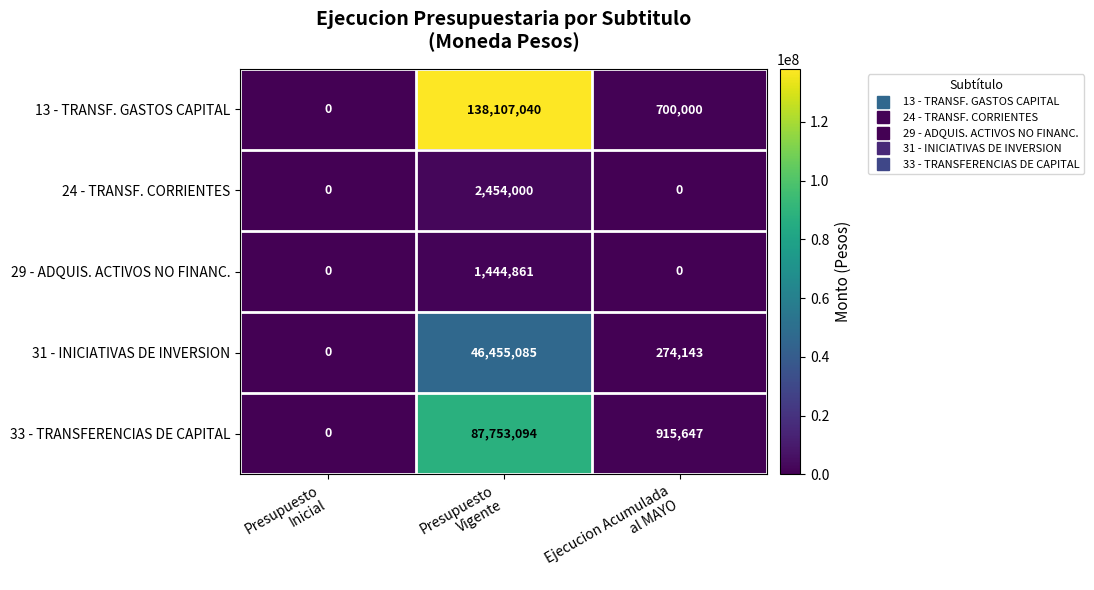

Which series has the largest total across all categories?

13 - TRANSF. GASTOS CAPITAL